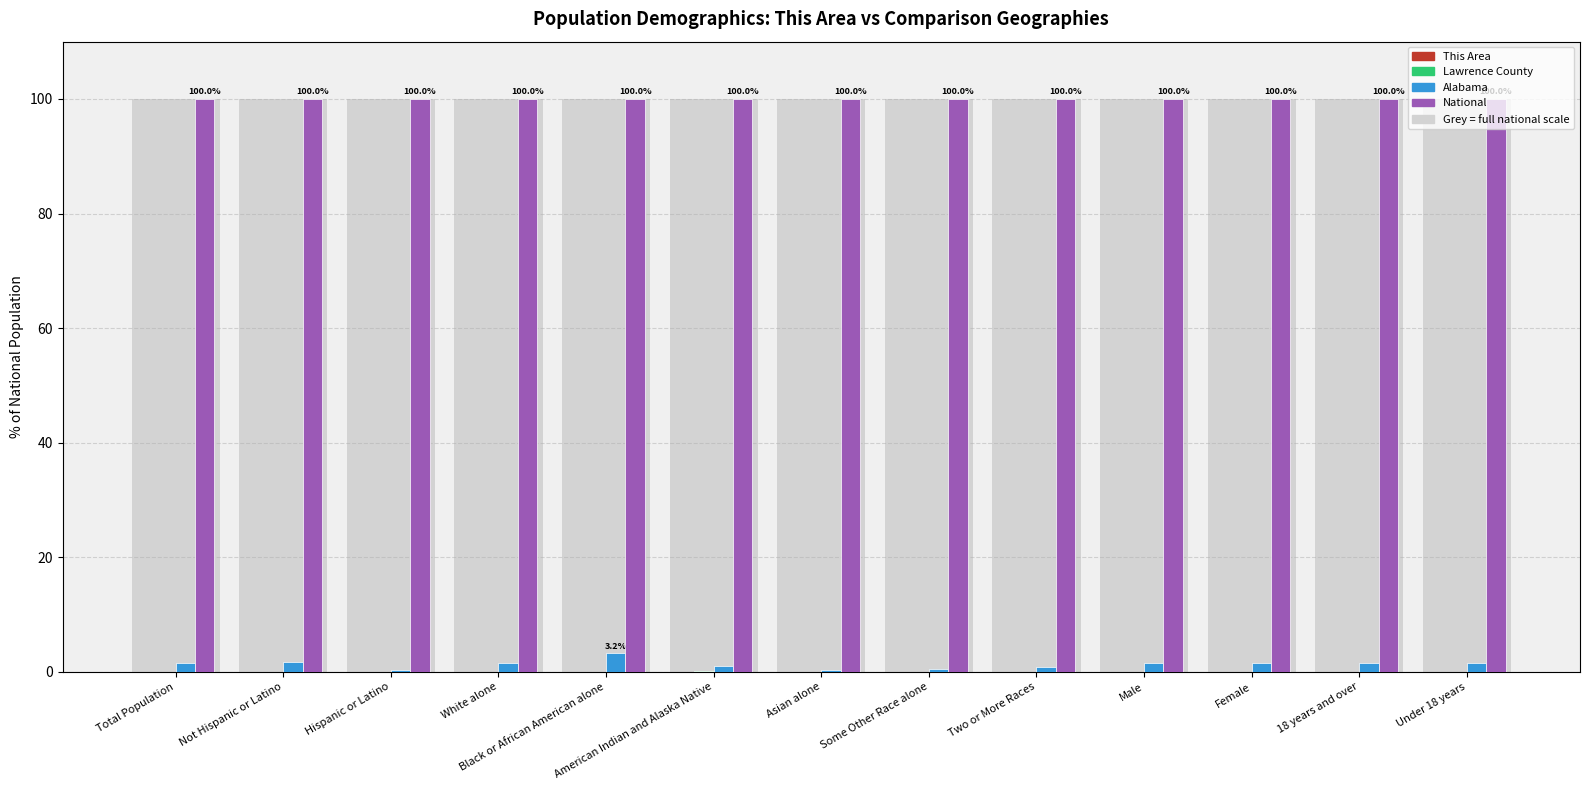

Between Black or African American alone and American Indian and Alaska Native, which is larger?

American Indian and Alaska Native